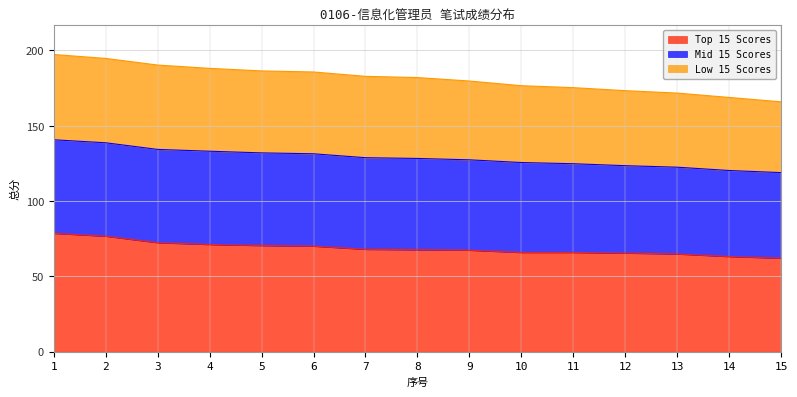

Which series changed the most between 3 and 6?

Low 15 Scores